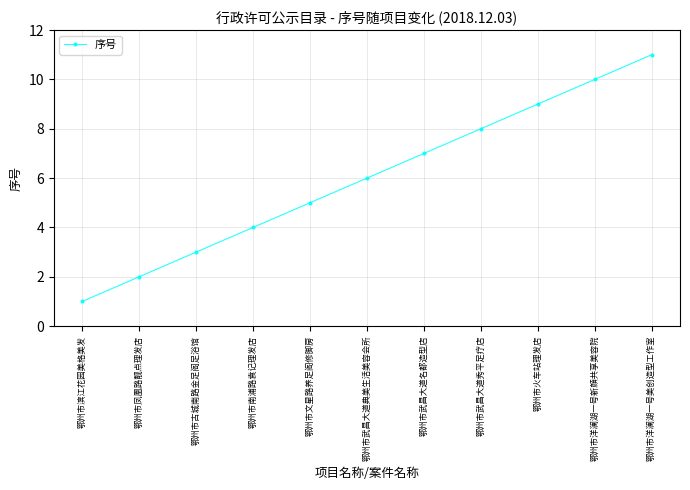

The chart shows a value of 2 at 鄂州市武昌大道秀平足疗店. True or false?

False